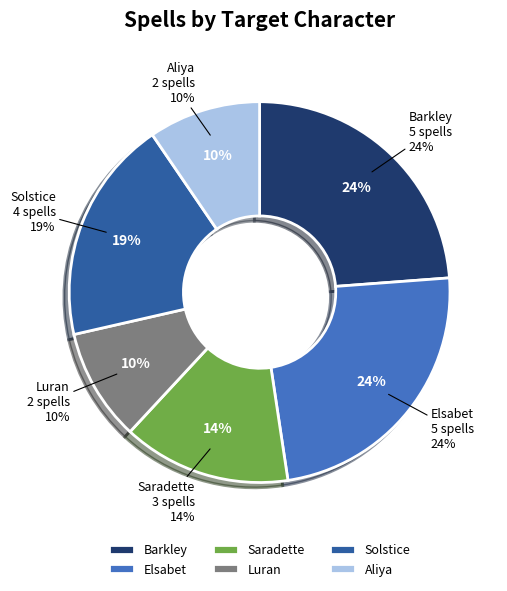

The Luran slice represents 10% of the pie. True or false?

True